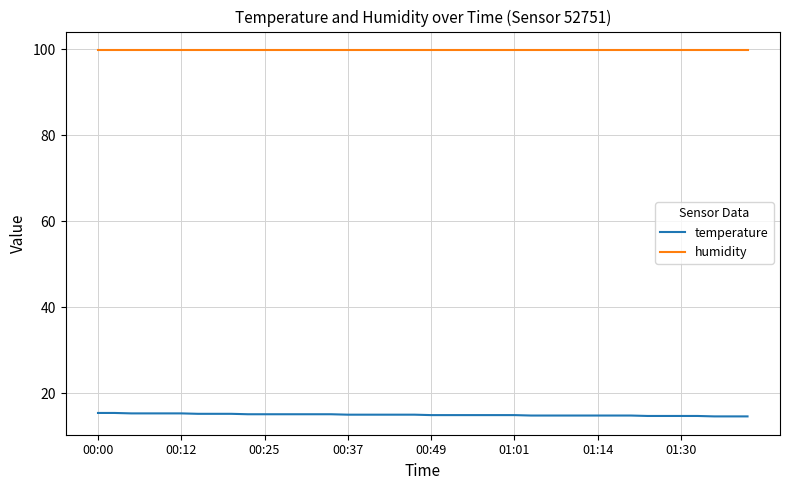

At how many categories does at least one series exceed 17?

40